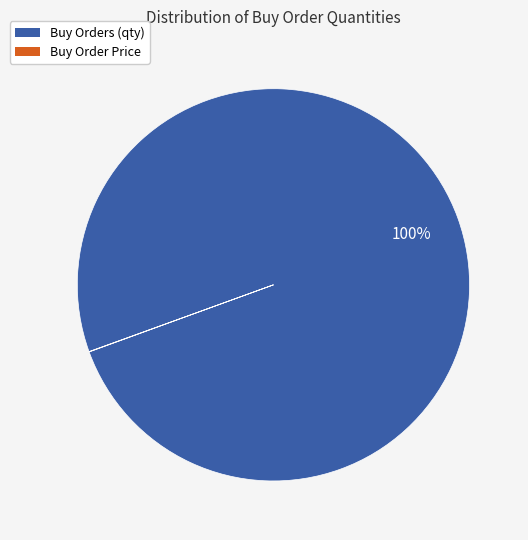

To the nearest percent, what is the difference between the largest and smallest slice percentages?

100%